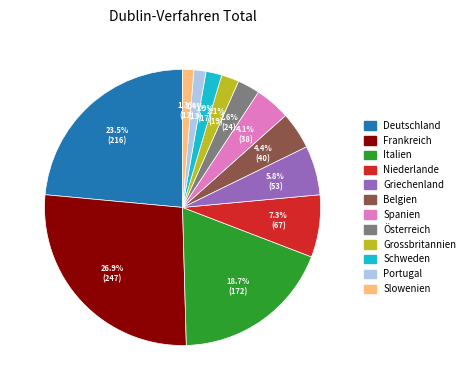

What is the ratio of the value at Deutschland to the value at Griechenland?

4.1